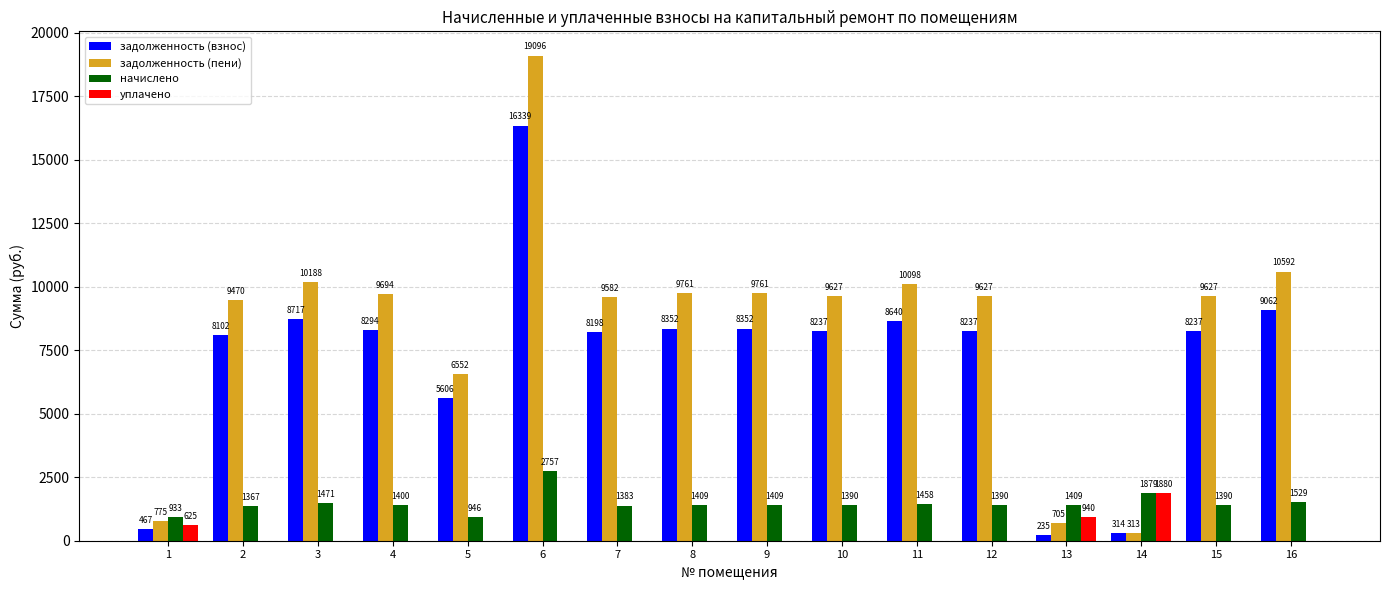

What is the sum of all уплачено values?

3444.7